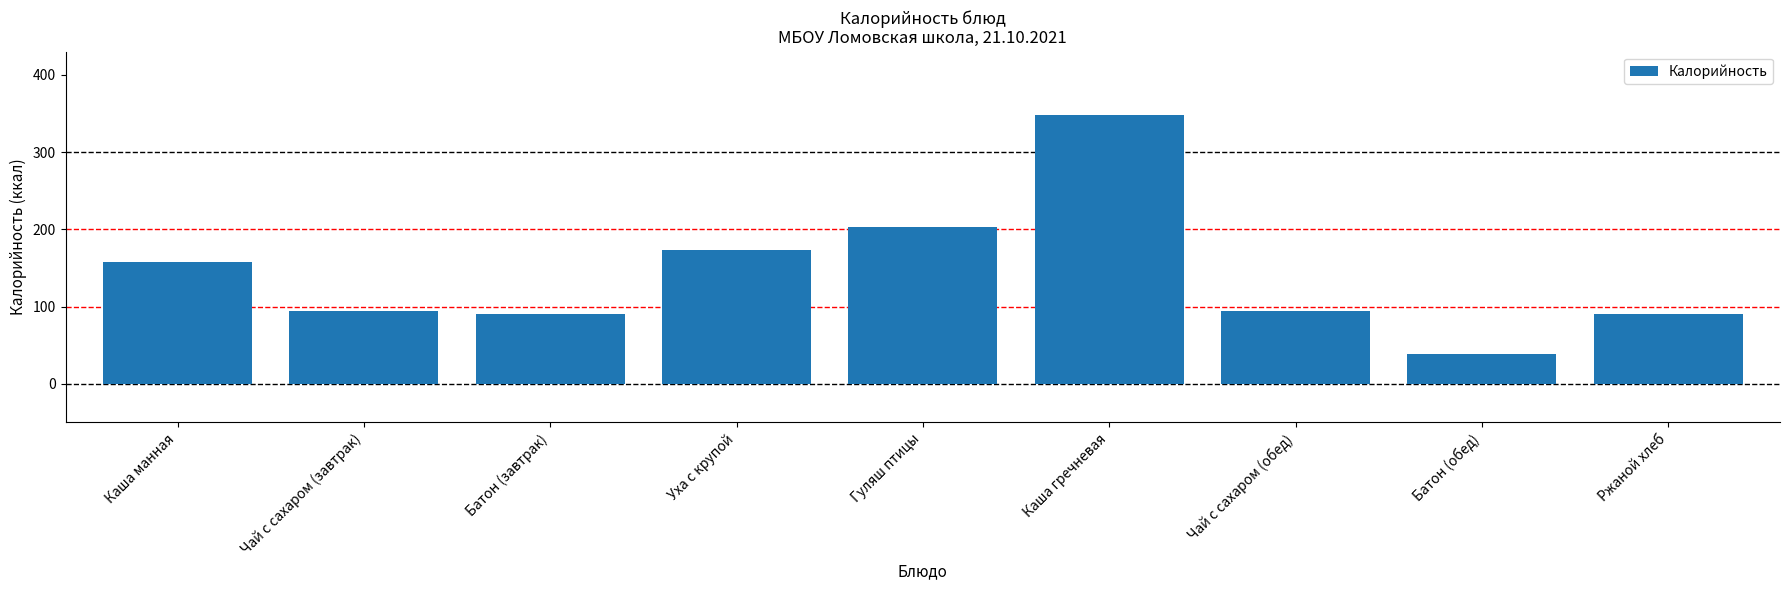

The chart shows a value of 9.1 at Батон (обед). True or false?

False